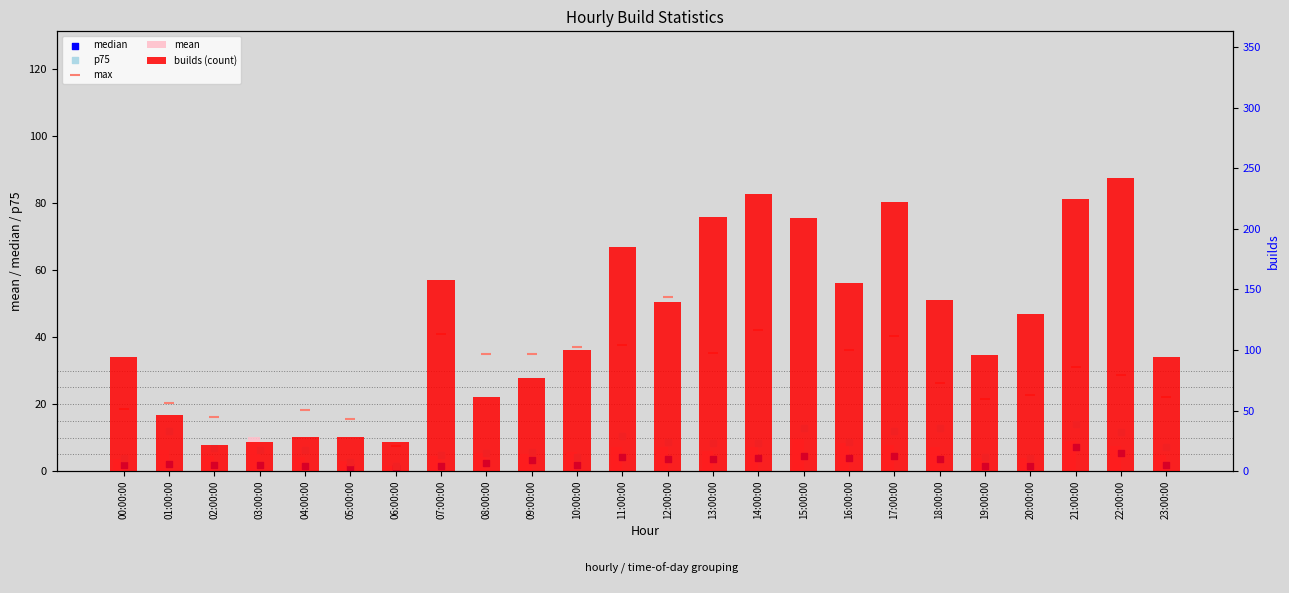

Which series has the largest total across all categories?

builds (count)